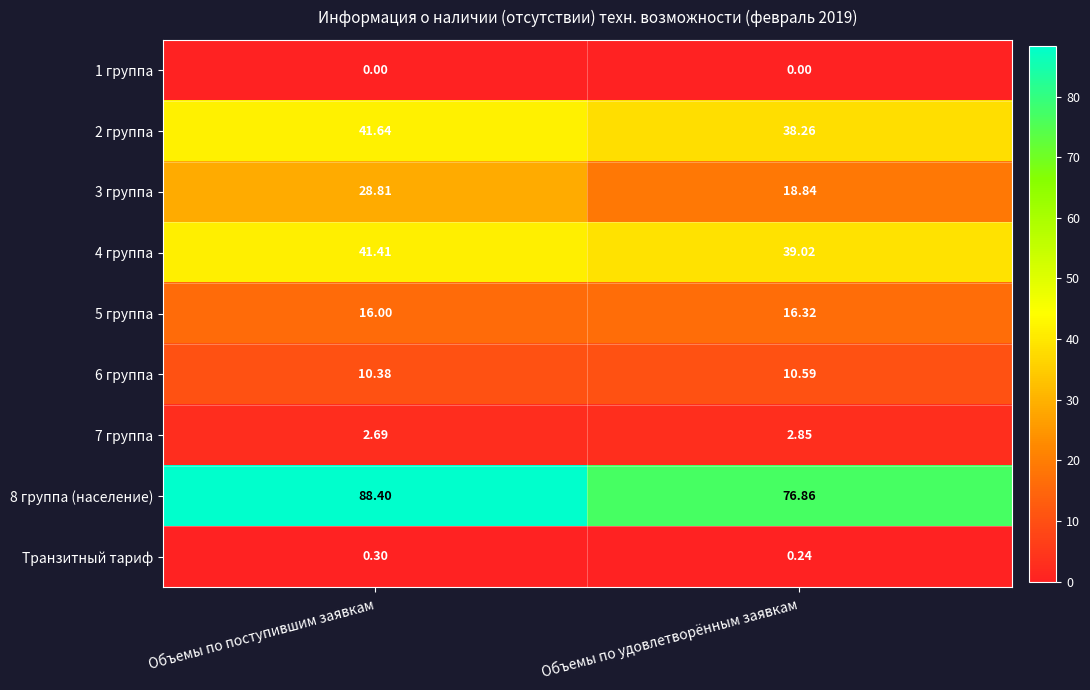

At which label is 2 группа closest to 39?

Объемы по удовлетворённым заявкам